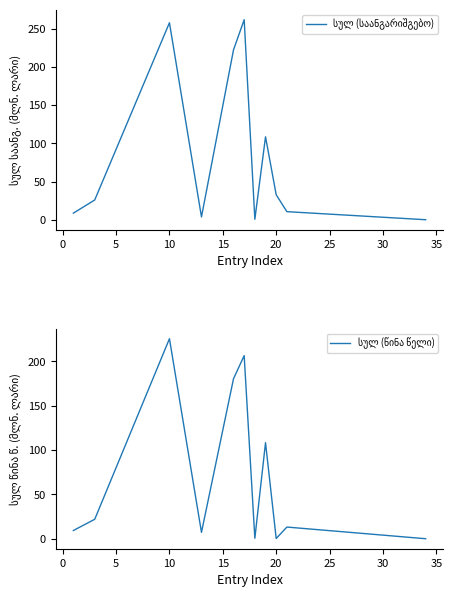

List the series in order of their overall mean, lowest first.

სულ (წინა წელი), სულ (საანგარიშგებო)